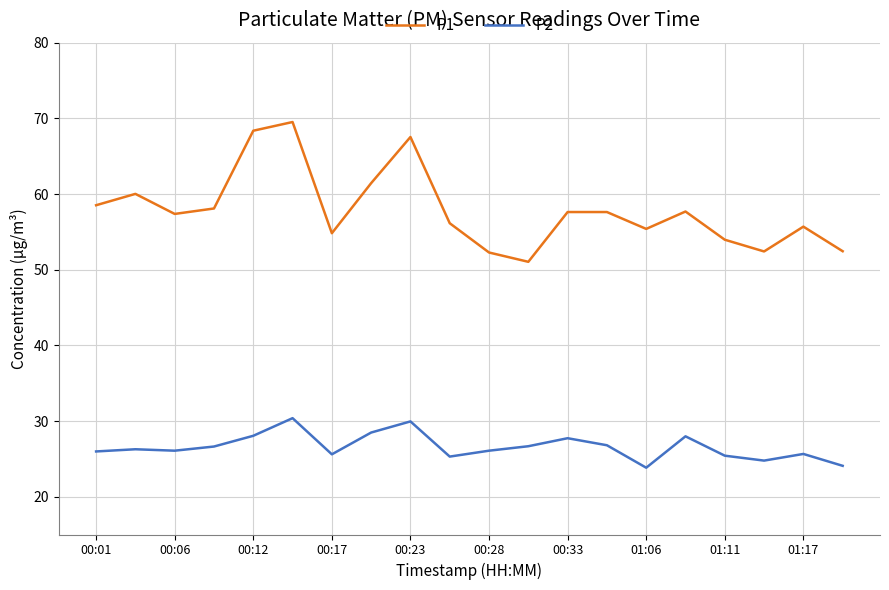

What is the maximum value for P1?

69.5